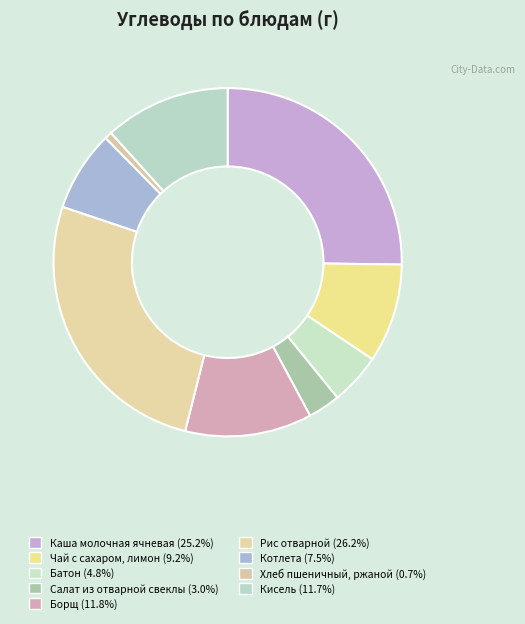

To the nearest percent, what is the difference between the Борщ and Хлеб пшеничный, ржаной slice percentages?

11%